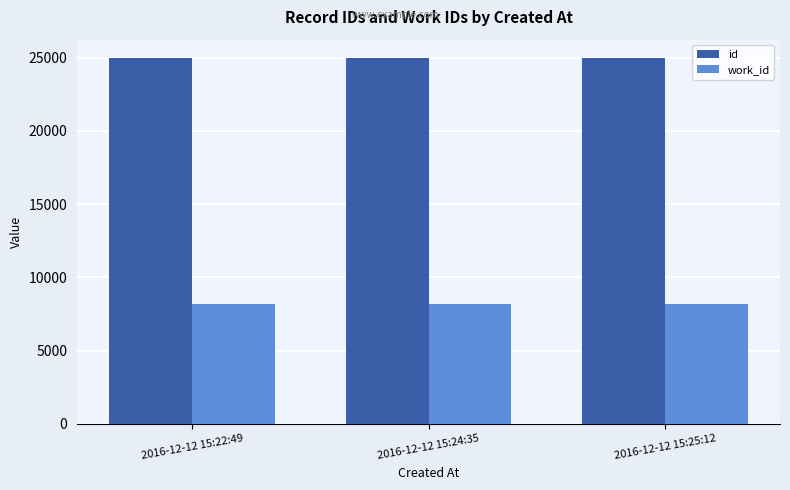

What is the minimum value for id?

24984